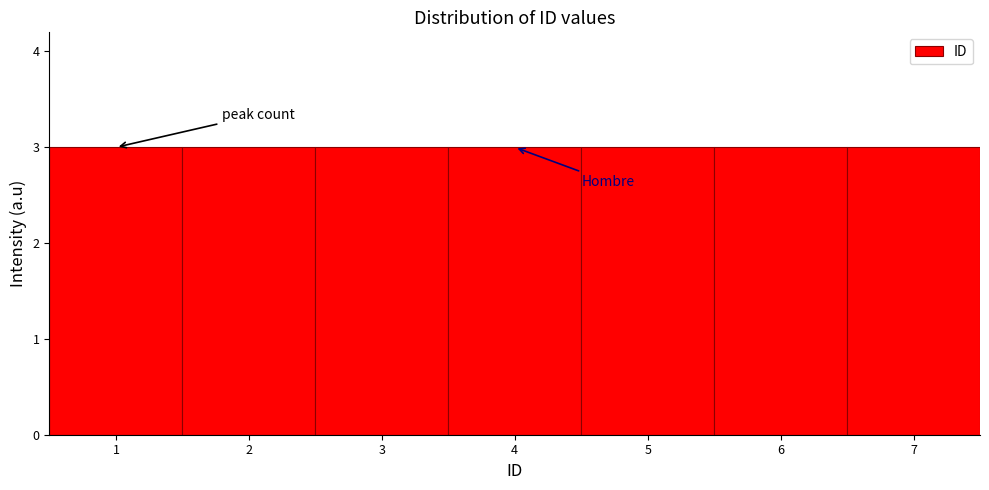

Reading left to right, list every bar in this chart as the range it spans on the x-axis followed by its height. The values are not printed on the chart, so give them approximately, as read against the axis.

0.5 to 1.5: 3
1.5 to 2.5: 3
2.5 to 3.5: 3
3.5 to 4.5: 3
4.5 to 5.5: 3
5.5 to 6.5: 3
6.5 to 7.5: 3